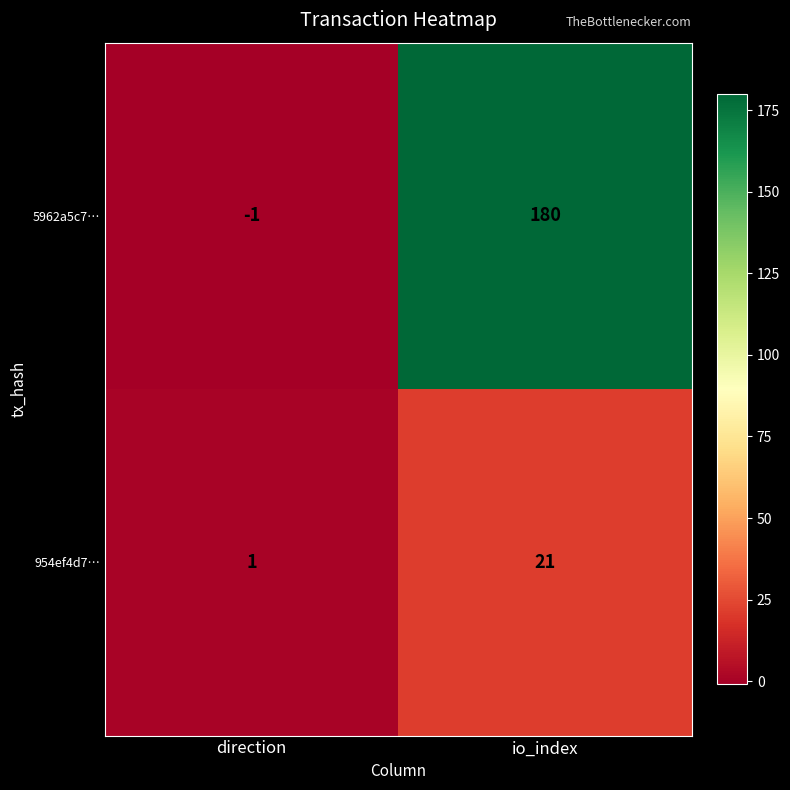

What is the approximate value of 5962a5c7… at io_index, to the nearest 50?

200